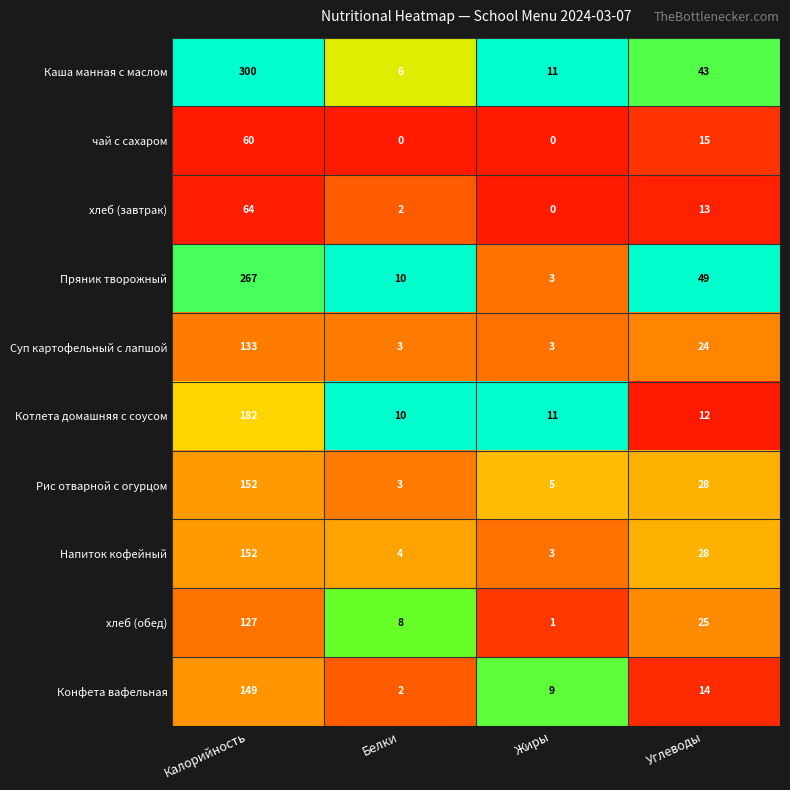

What is the difference between the maximum and minimum values in the Котлета домашняя с соусом series?

172